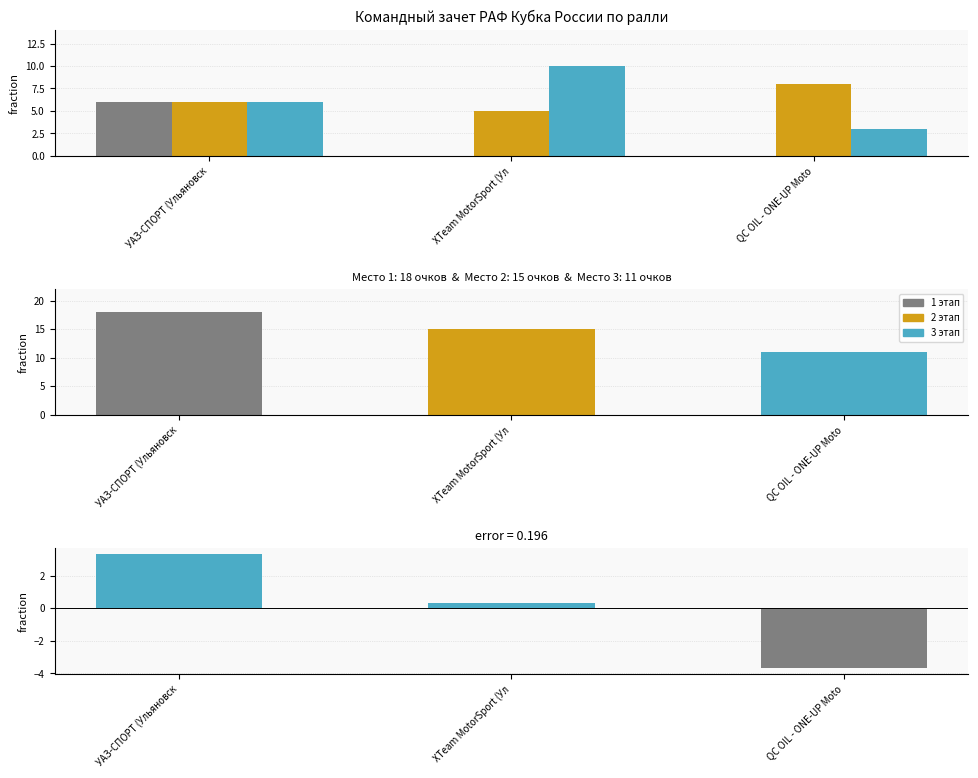

What value does the 2 этап series have at УАЗ-СПОРТ (Ульяновск?

6